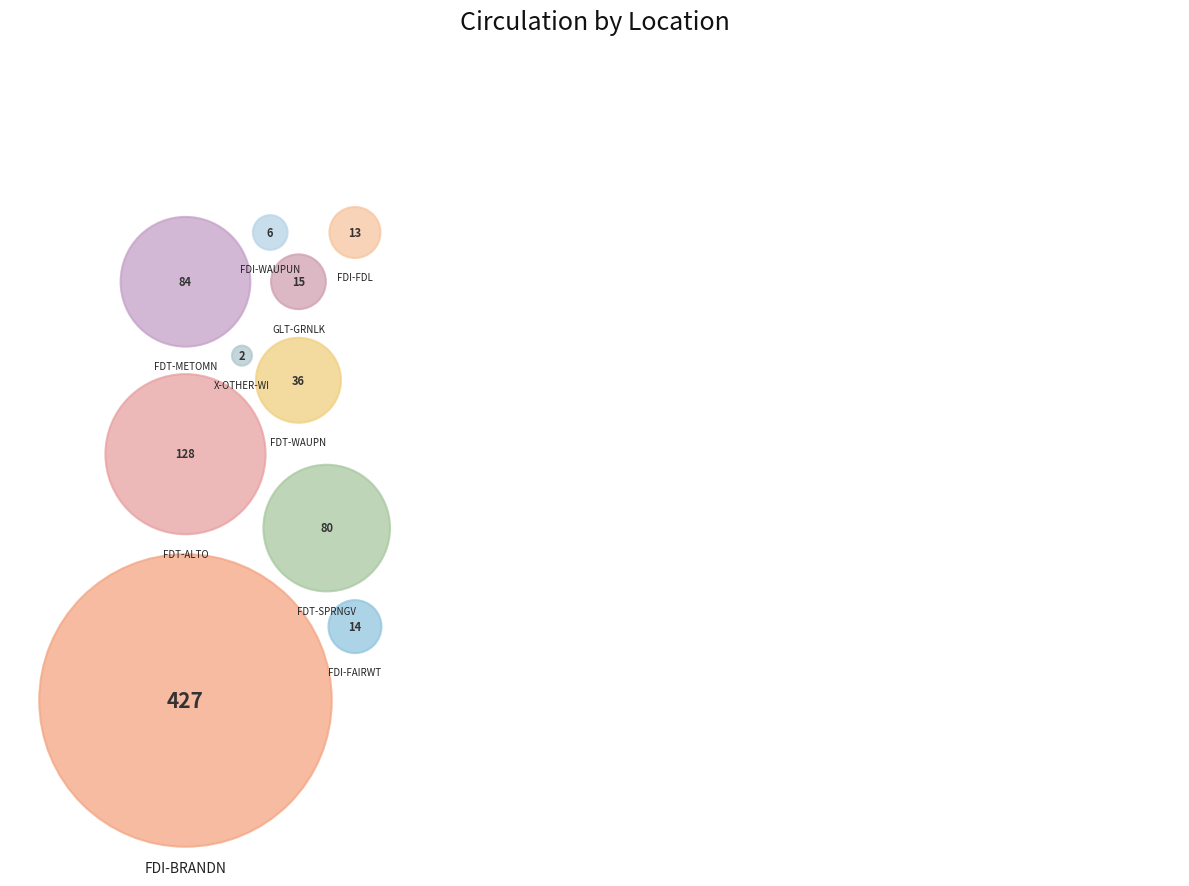

To the nearest percent, what portion does FDT-METOMN represent?

10%